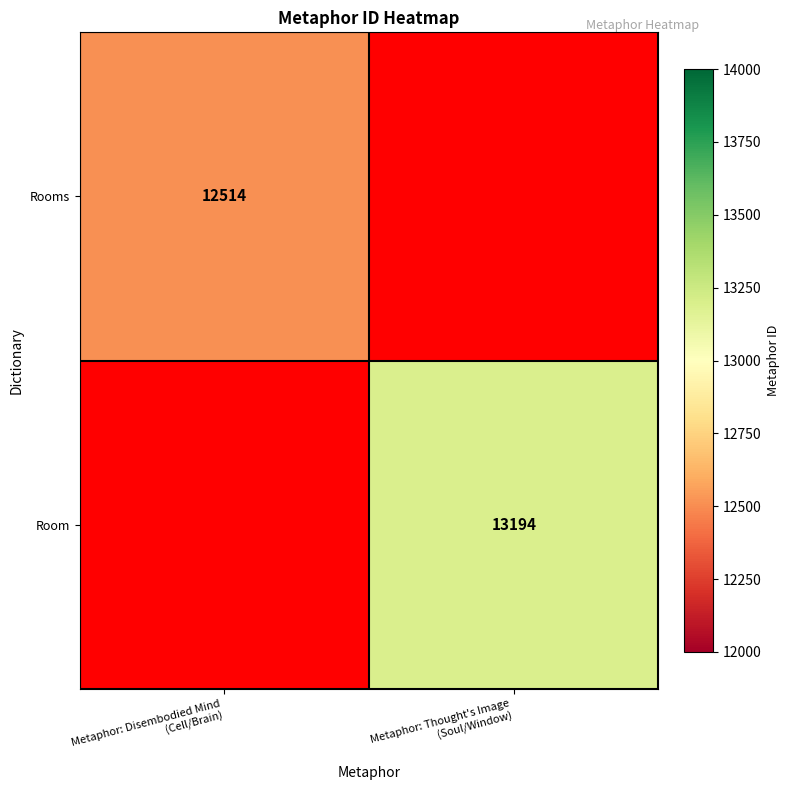

At how many categories does at least one series exceed 12638?

1